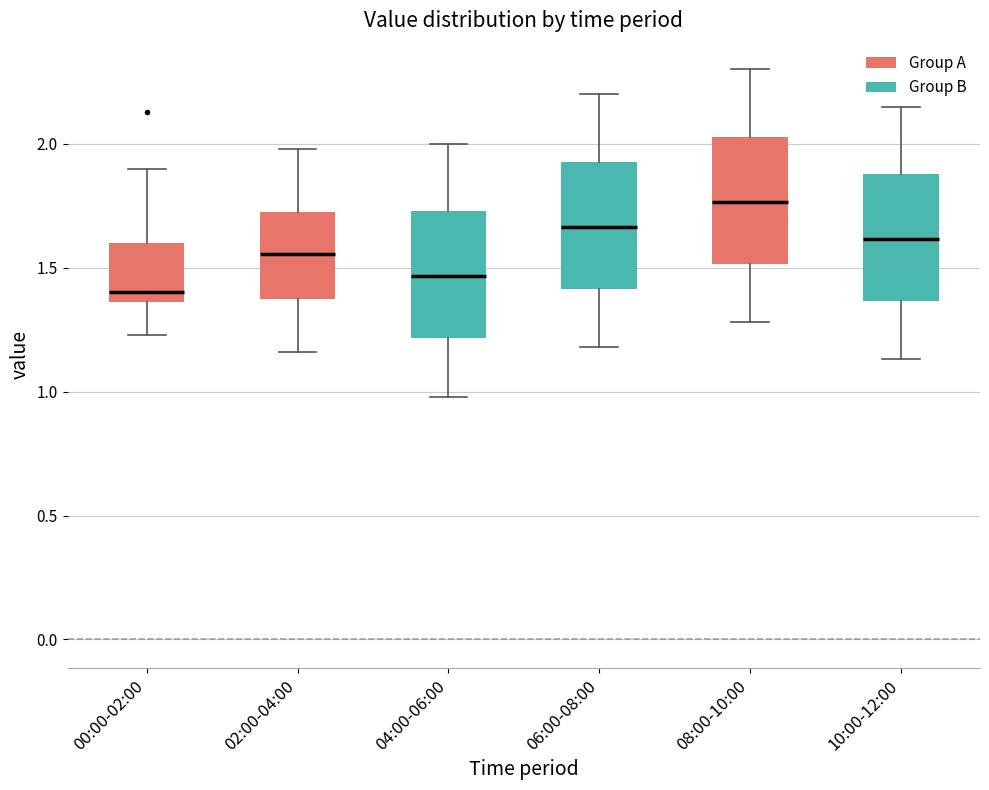

Which box's median line is the lowest?

00:00-02:00